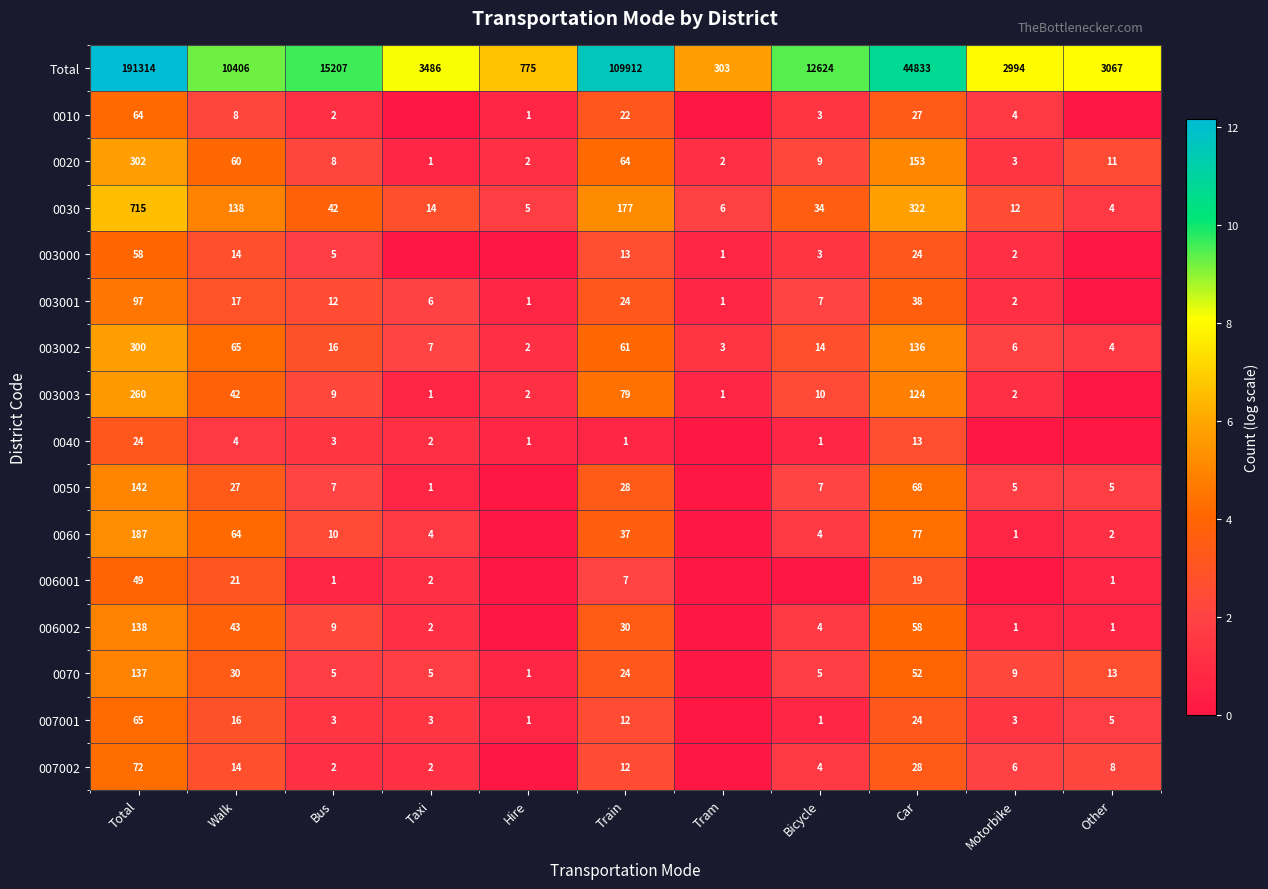

True or false: 0030 has a value of 26 at Bus.

False